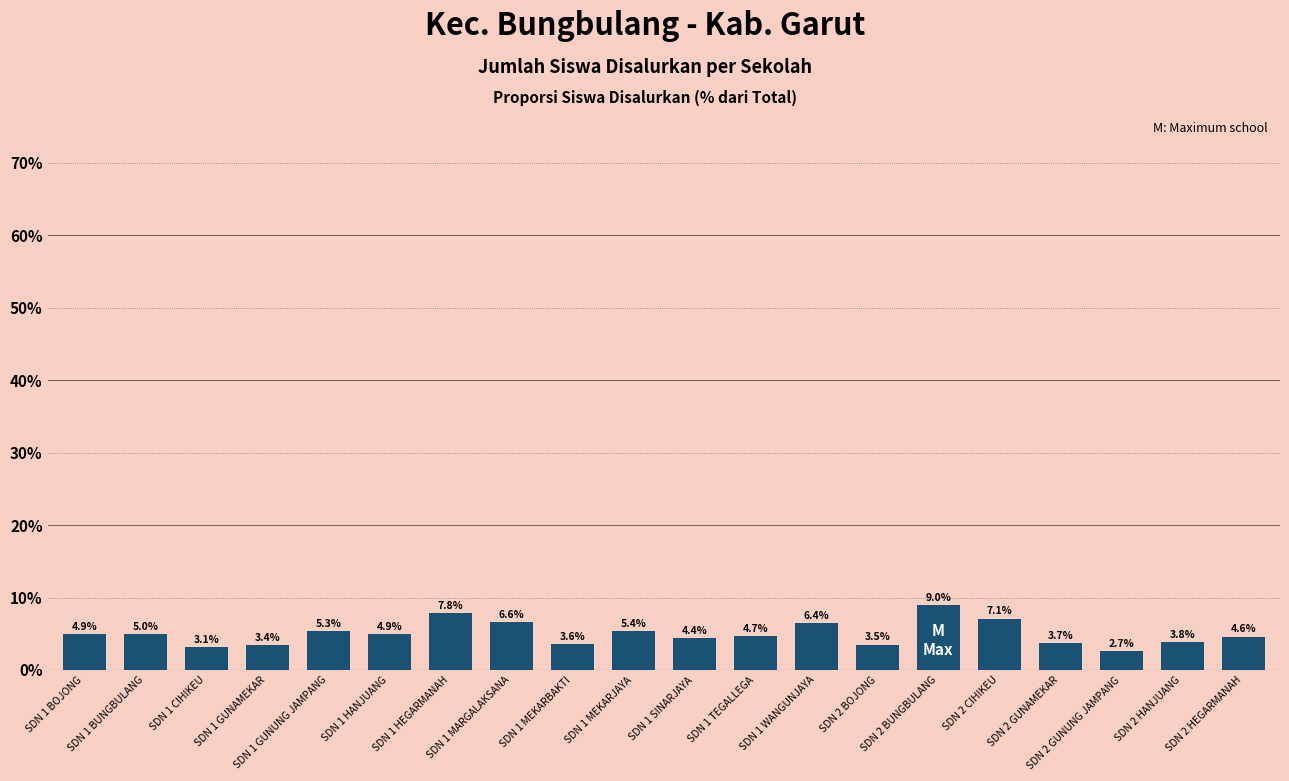

Is it true that the value at SDN 2 BOJONG is 3.5?

True